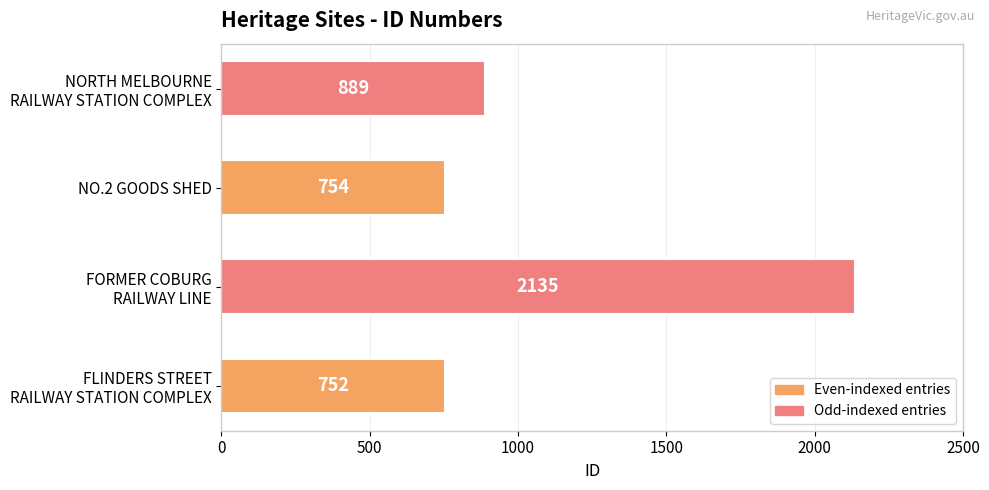

The value at NO.2 GOODS SHED is 1199. True or false?

False